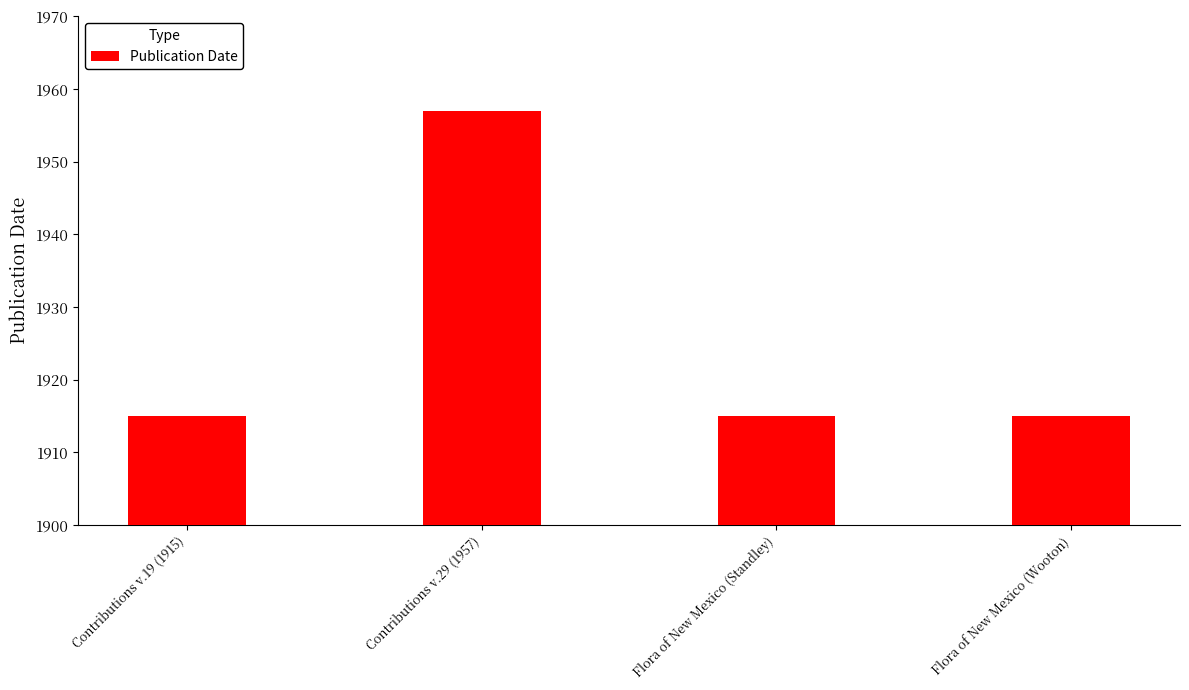

What is the ratio of the value at Flora of New Mexico (Standley) to the value at Flora of New Mexico (Wooton)?

1.0